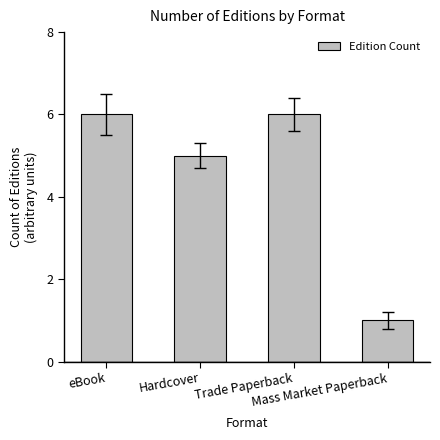

What is the greatest value displayed?

6